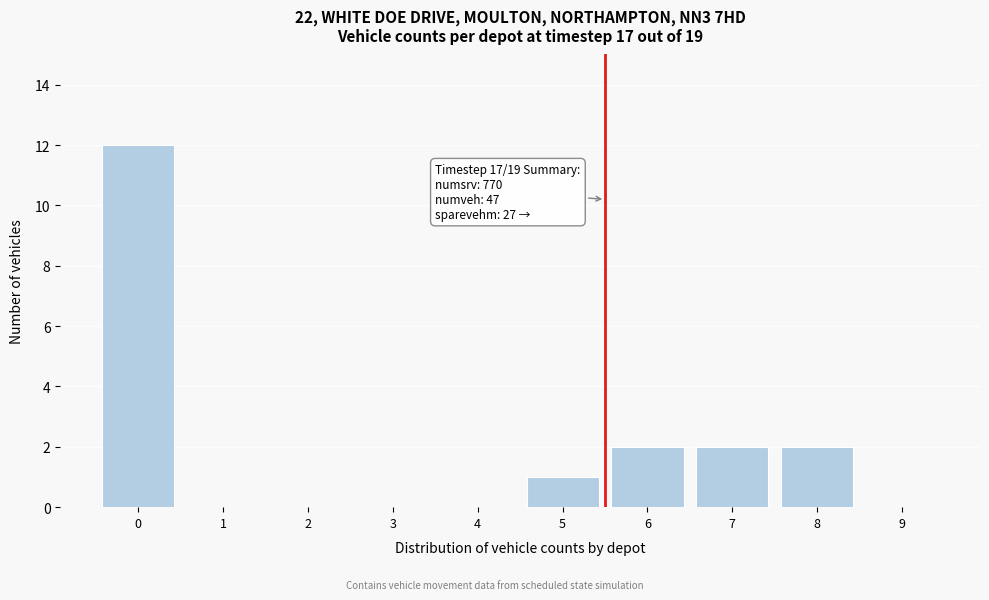

Reading left to right, transcribe all the data shown in this chart.

0=12	1=0	2=0	3=0	4=0	5=1	6=2	7=2	8=2	9=0